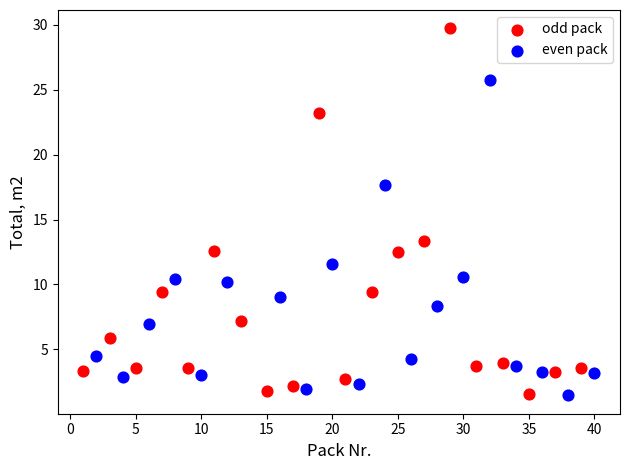

Which series has the widest spread of Y values?

odd pack